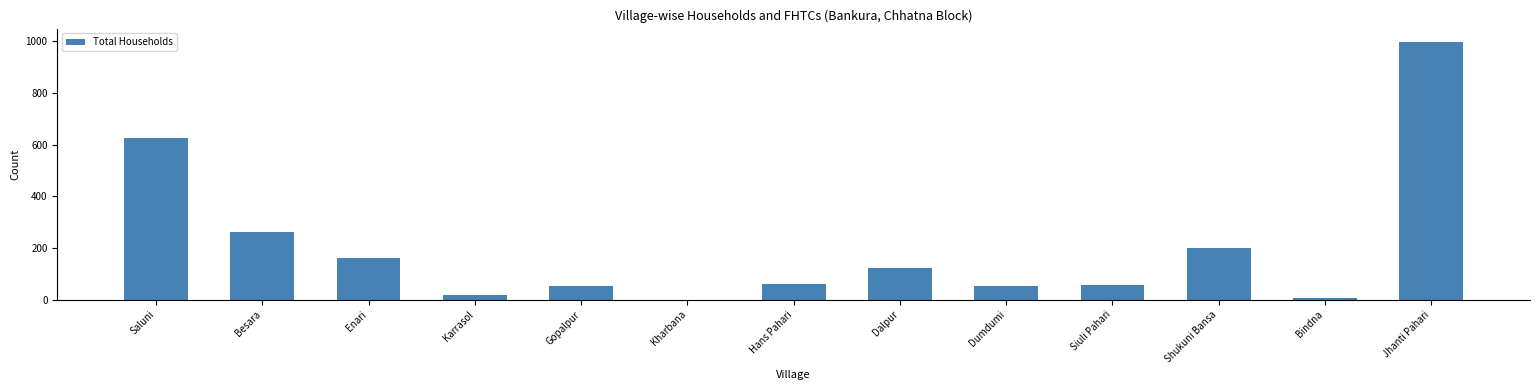

What is the sum of the values at Jhanti Pahari and Siuli Pahari?

1057